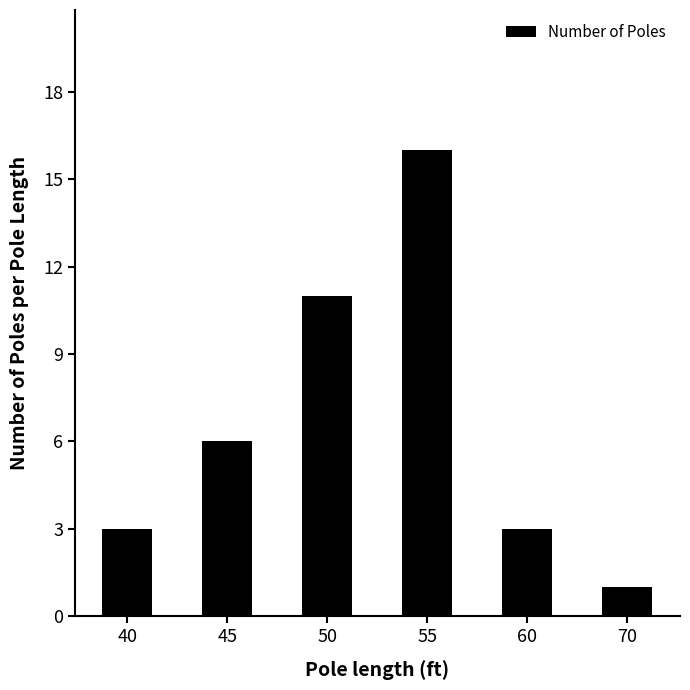

Which has a higher value, 60 or 55?

55